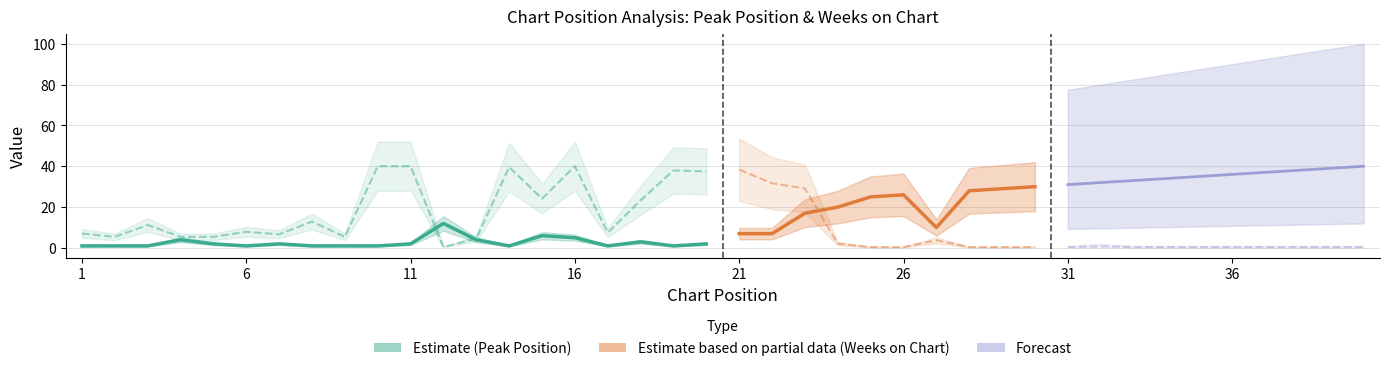

What is the smallest value displayed?

1